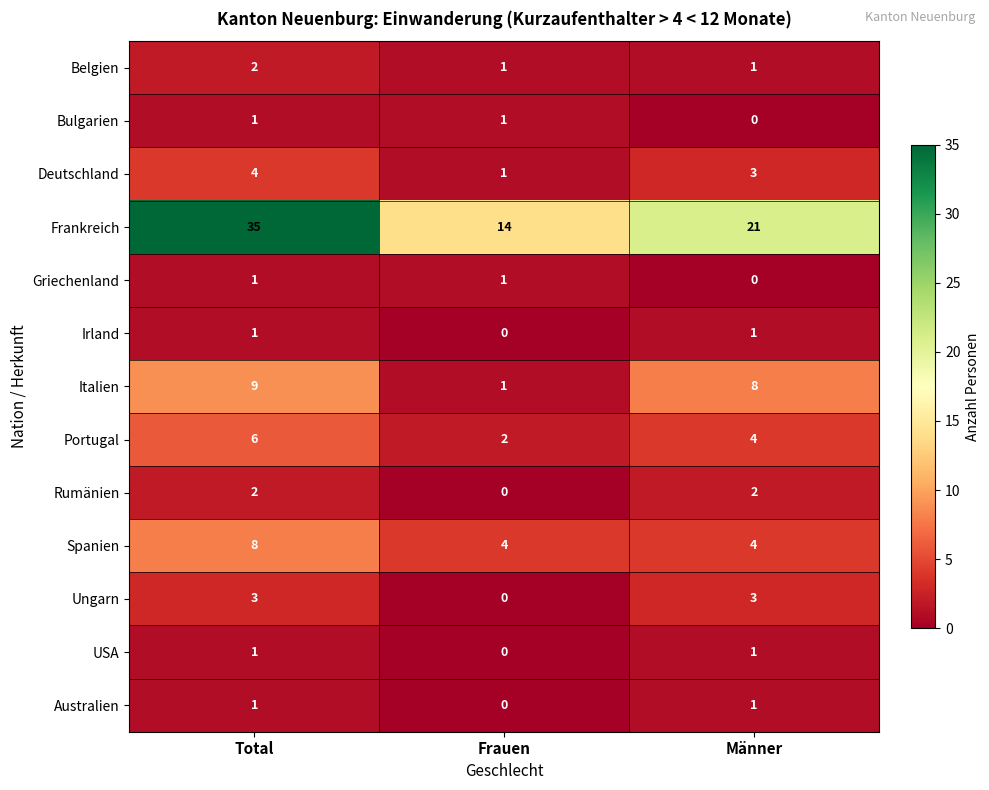

What is the sum of all Deutschland values?

8